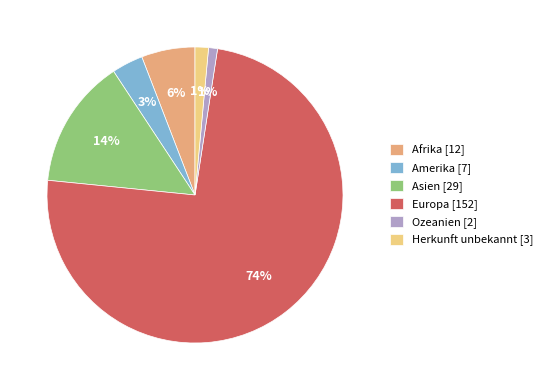

Combined, do Herkunft unbekannt [3] and Afrika [12] account for over 50%?

No